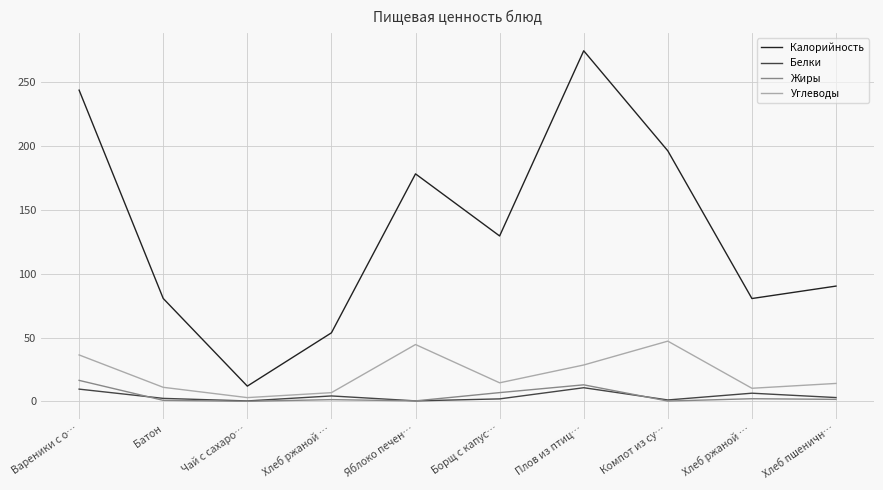

What are all the series names shown in the legend?

Калорийность, Белки, Жиры, Углеводы